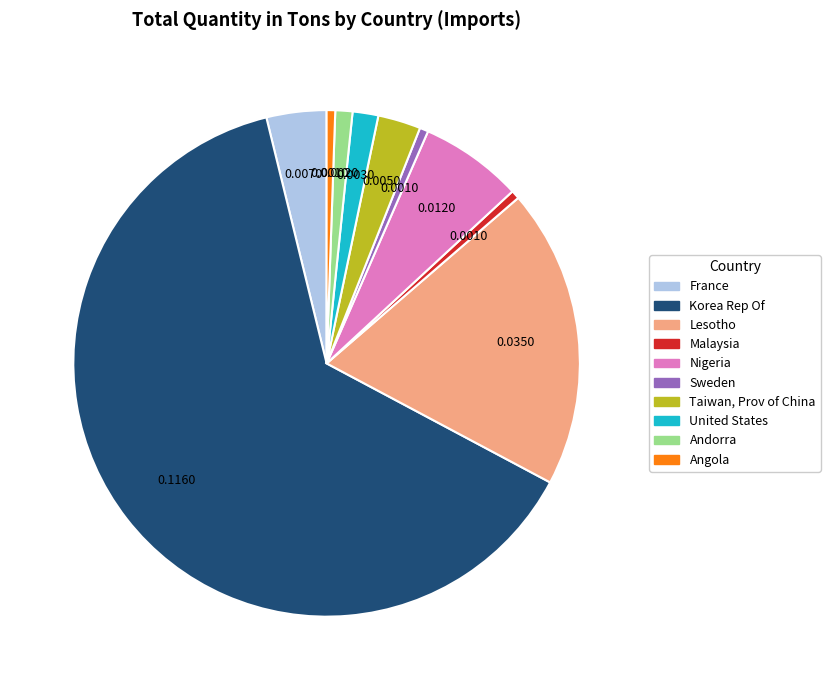

Count the number of slices in the pie.

10